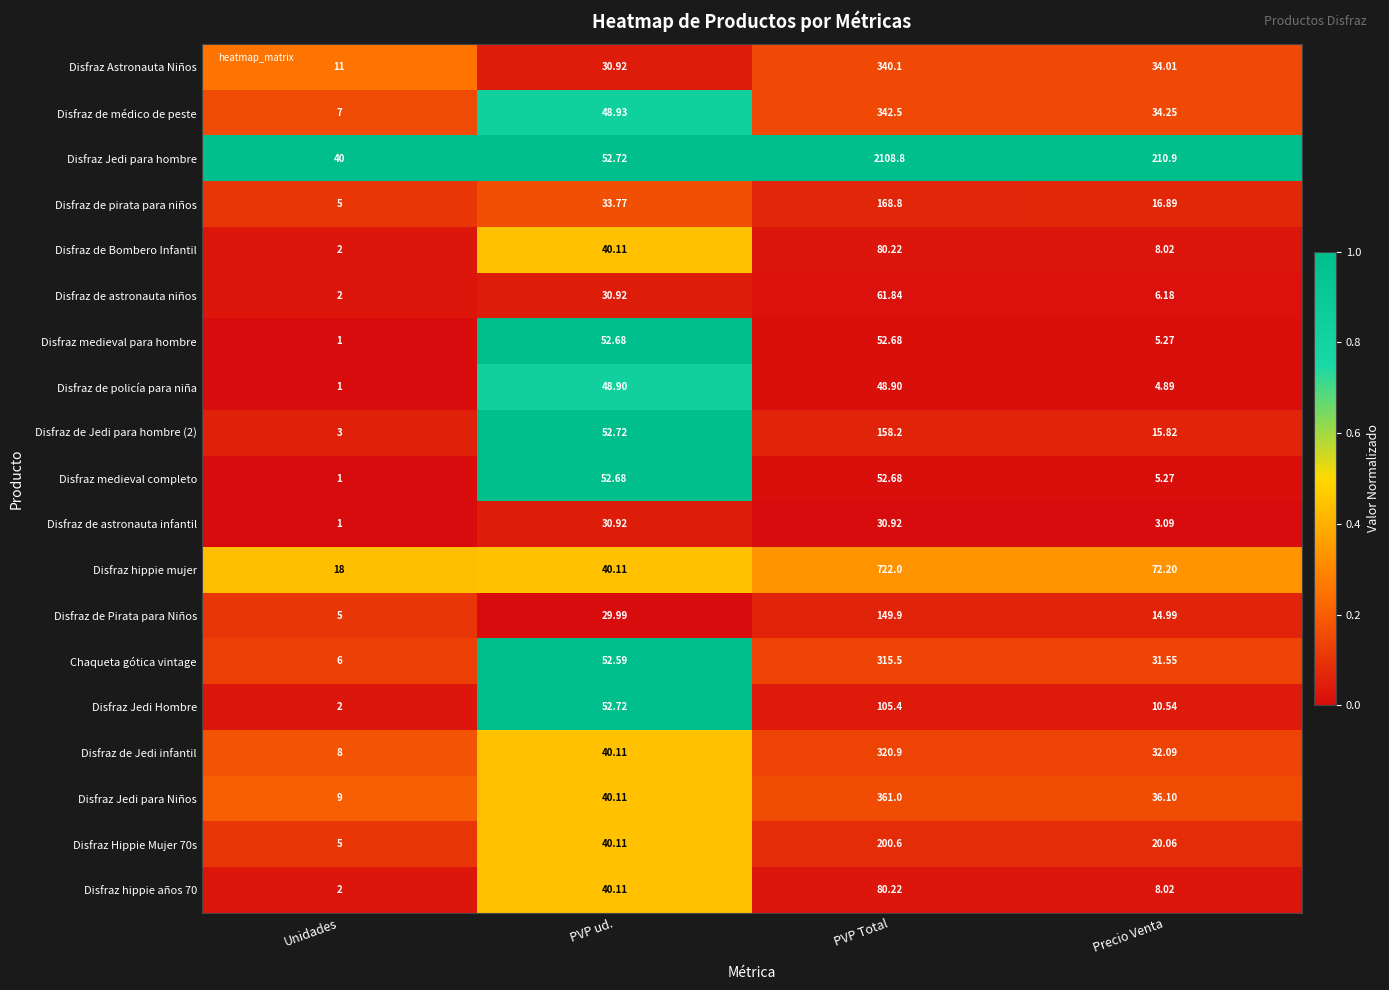

What is the difference between the highest and lowest values at PVP Total?

2077.9